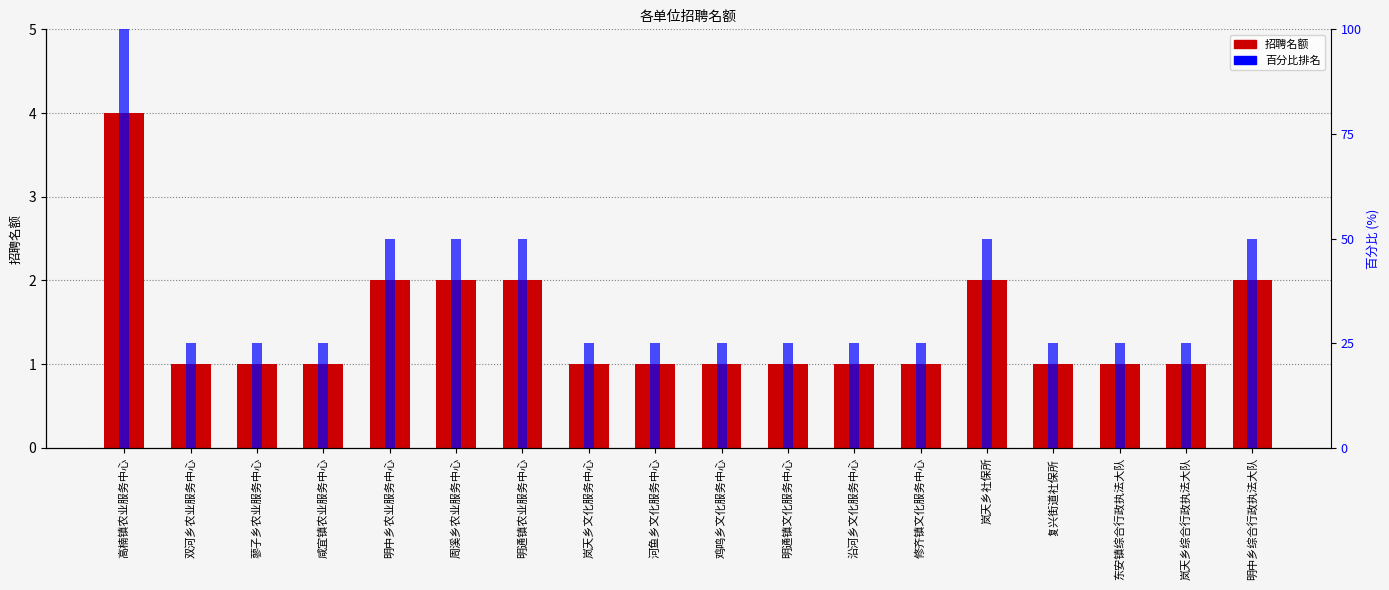

Rank the categories by 百分比排名 value from lowest to highest.

双河乡农业服务中心, 蓼子乡农业服务中心, 咸宜镇农业服务中心, 岚天乡文化服务中心, 河鱼乡文化服务中心, 鸡鸣乡文化服务中心, 明通镇文化服务中心, 沿河乡文化服务中心, 修齐镇文化服务中心, 复兴街道社保所, 东安镇综合行政执法大队, 岚天乡综合行政执法大队, 明中乡农业服务中心, 周溪乡农业服务中心, 明通镇农业服务中心, 岚天乡社保所, 明中乡综合行政执法大队, 高楠镇农业服务中心